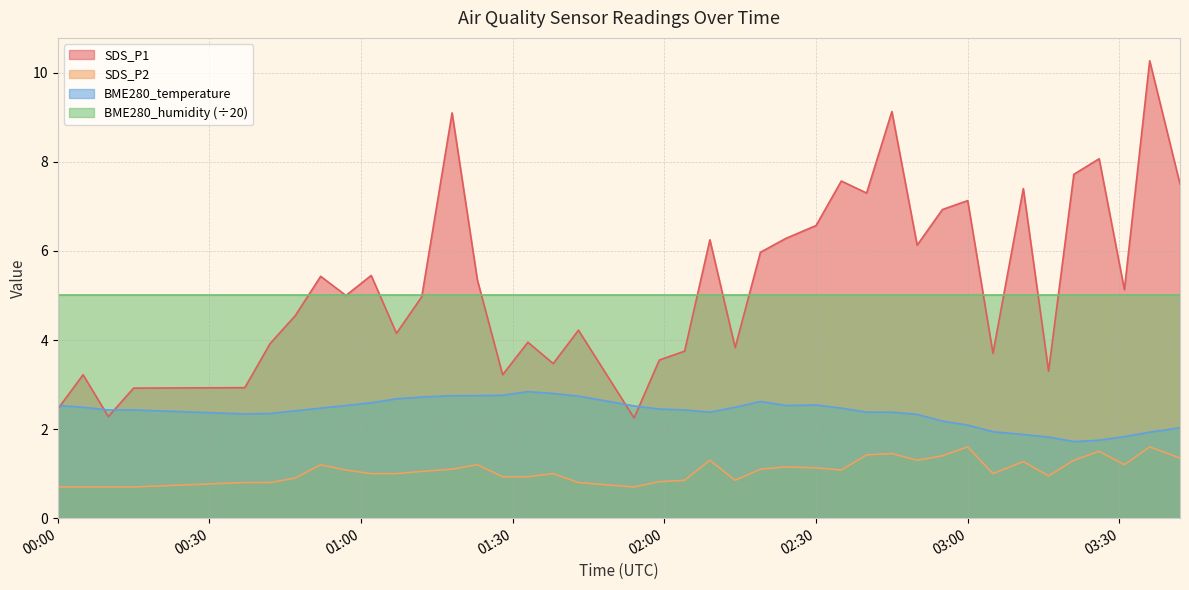

Which has a higher value, 2022/01/28 01:33 or 2022/01/28 03:11?

2022/01/28 03:11